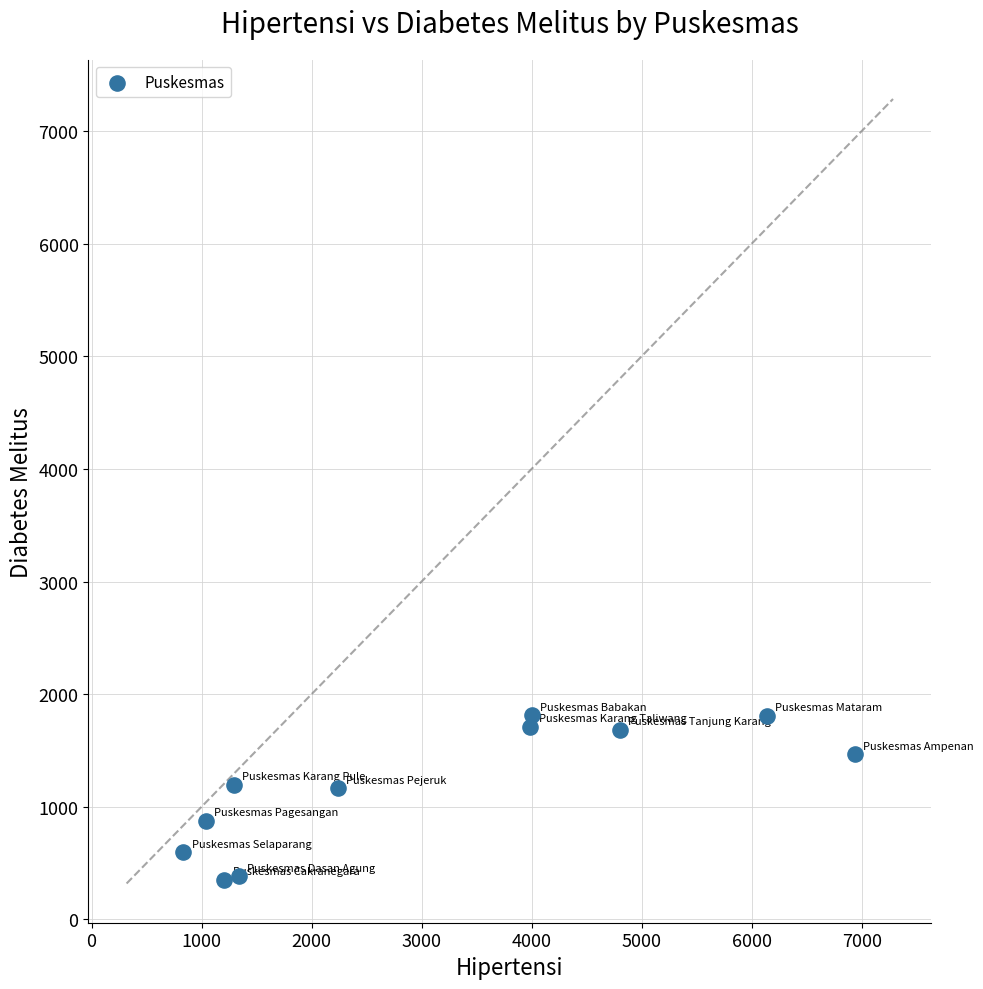

What is the average X value?

3075